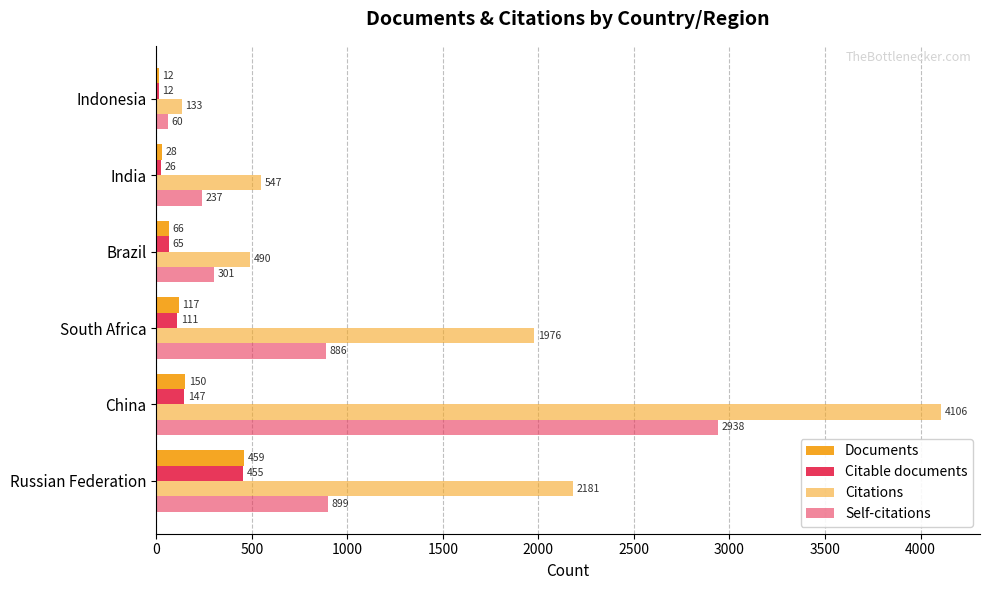

How many distinct data groups are displayed?

4